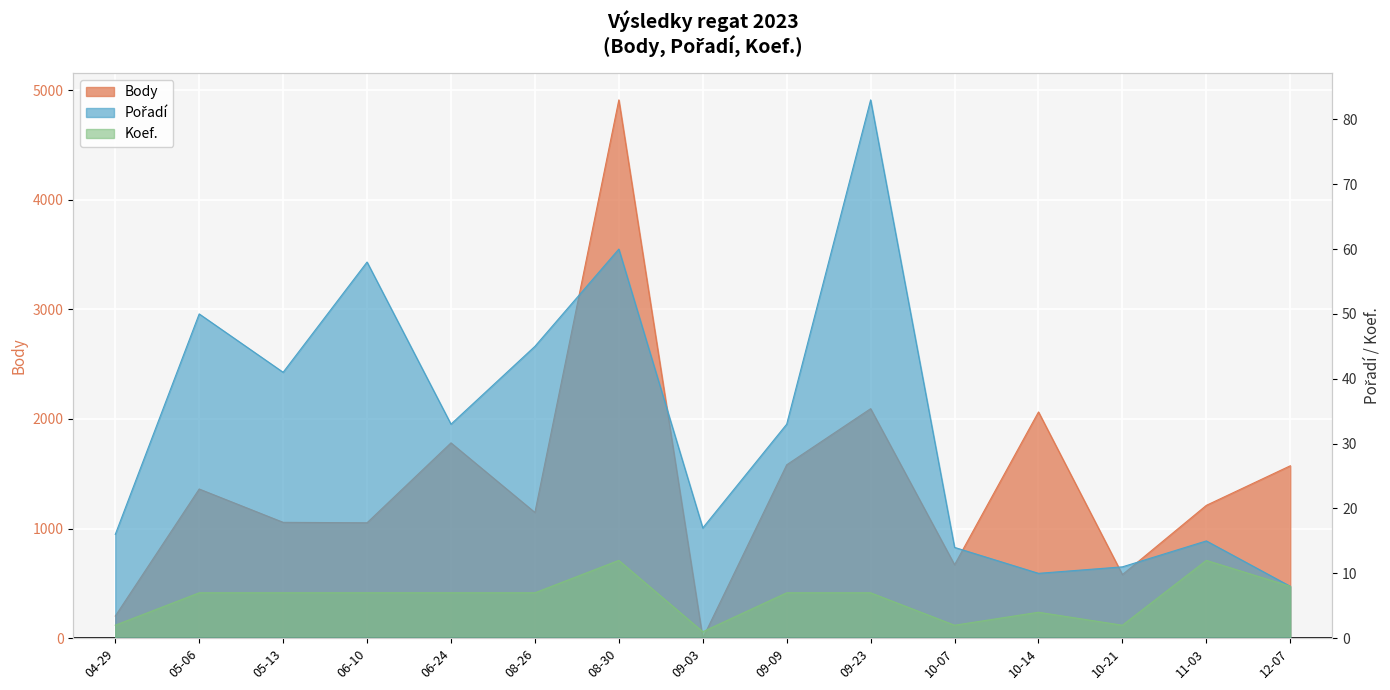

How many data points in Pořadí are less than 33?

7